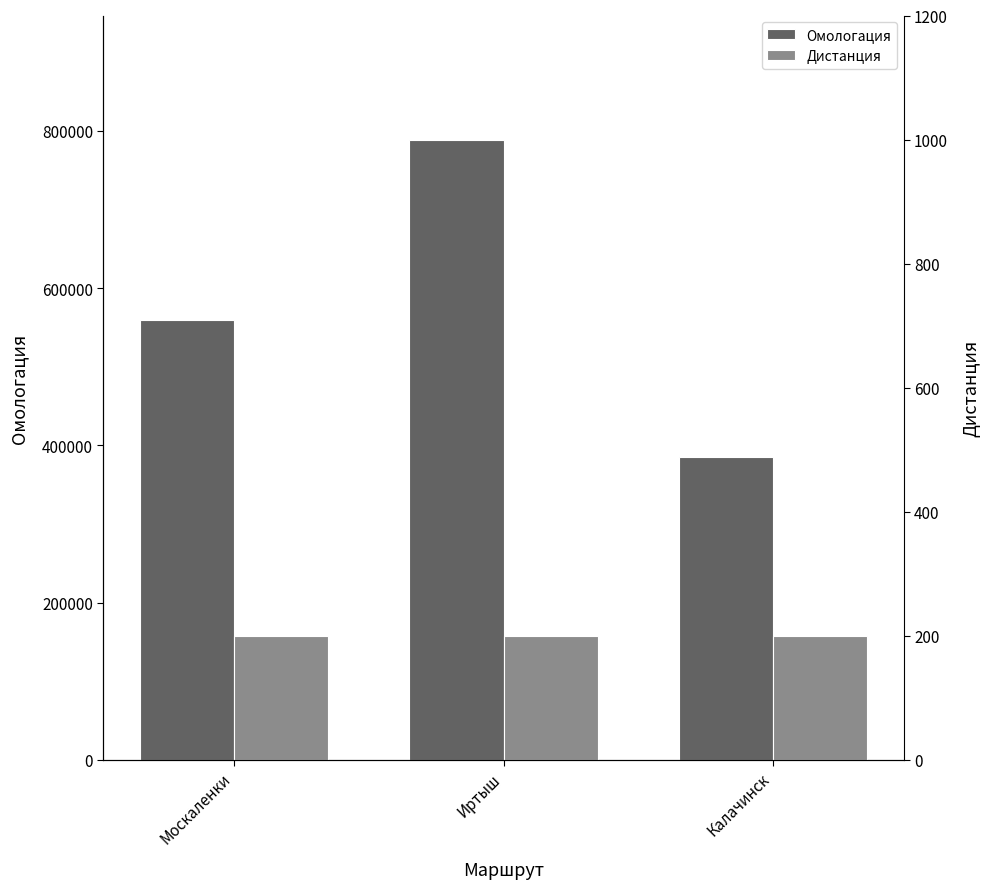

At which category is the sum across all series the highest?

Иртыш